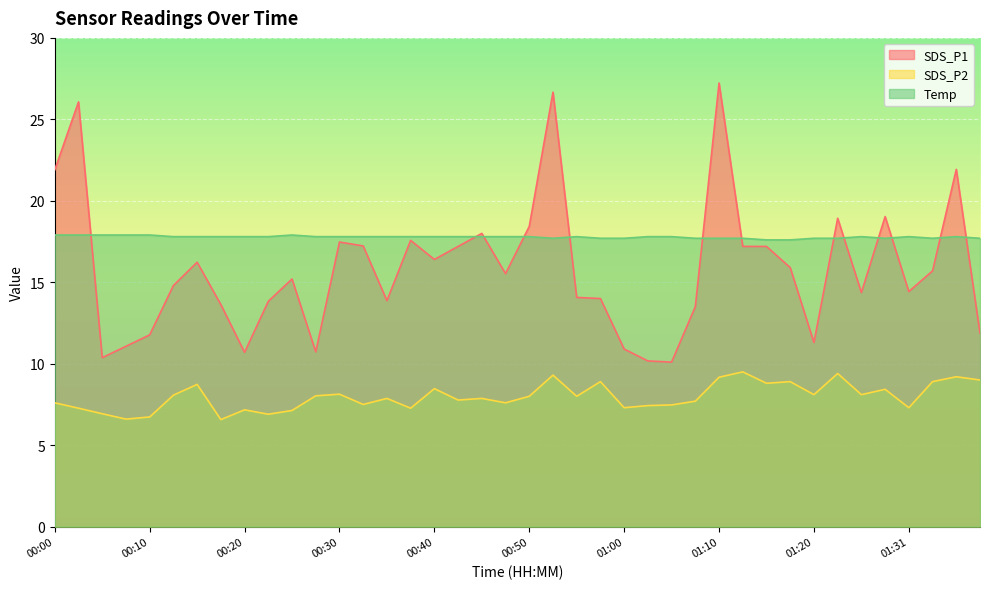

What position from the left is 00:30?

13